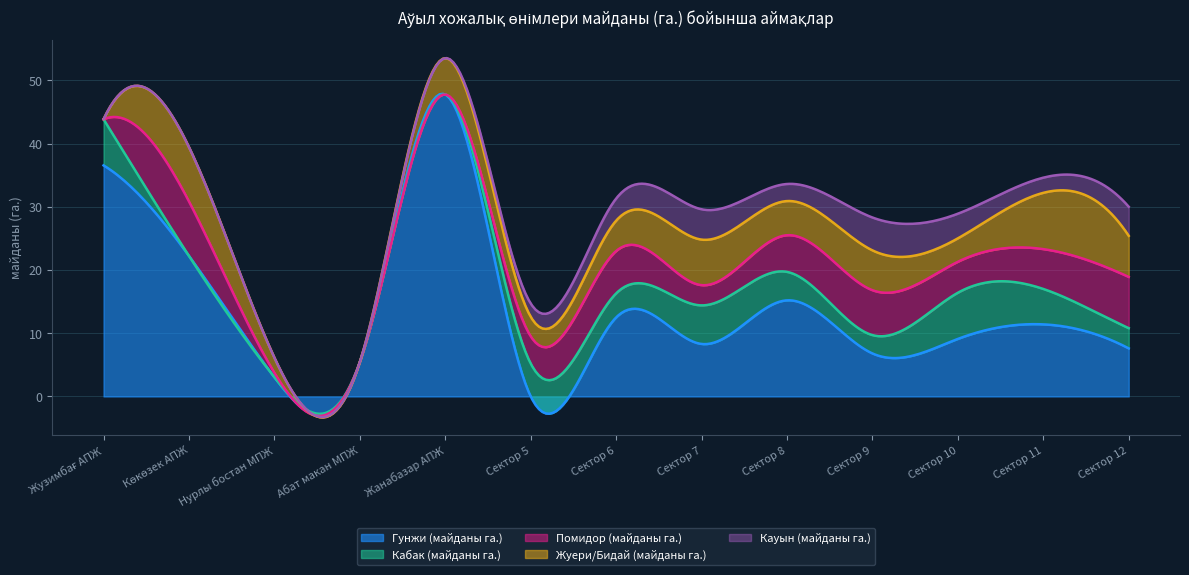

What is the label of the 5th point from the left?

Жанабазар АПЖ